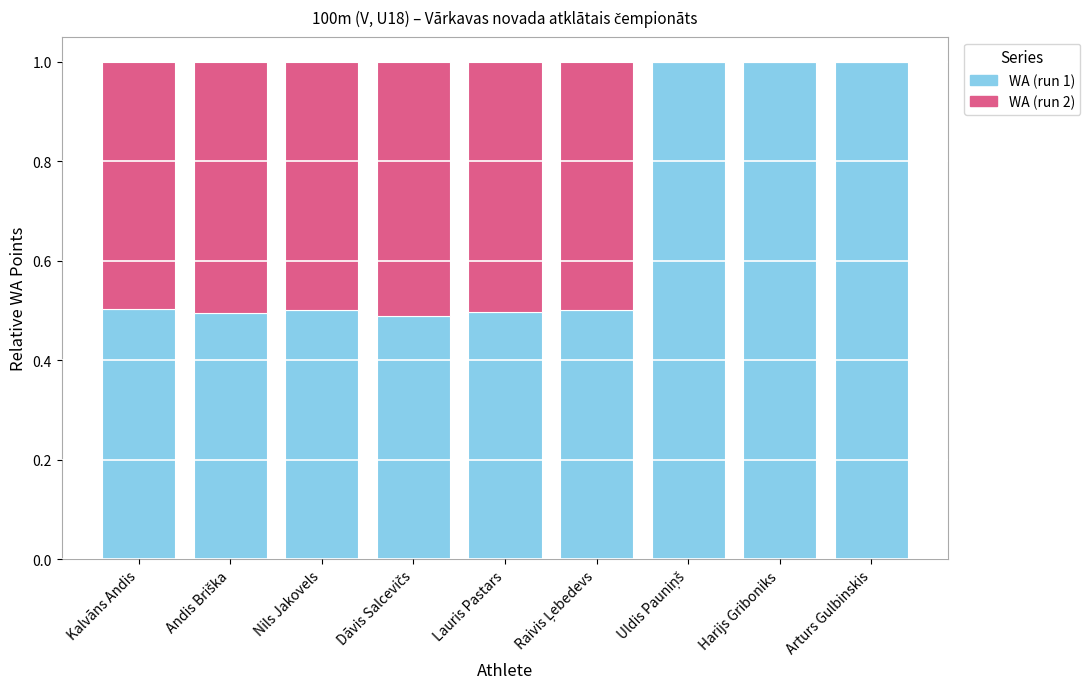

The value of WA (run 1) at Nils Jakovels is 0.3. True or false?

False